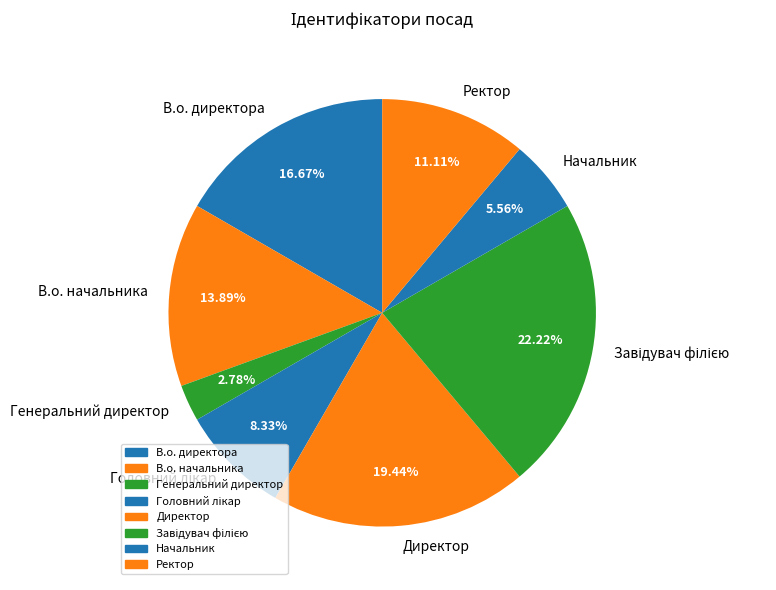

Is there any slice that represents more than half of the pie?

No